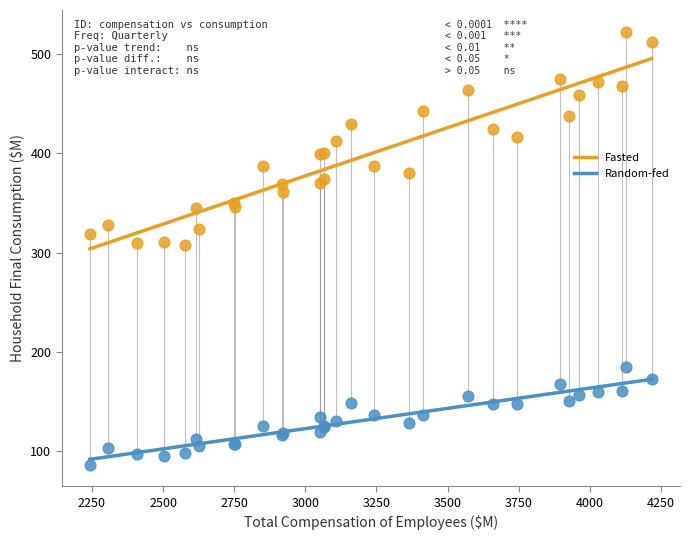

Which series reaches the maximum Y coordinate?

Fasted